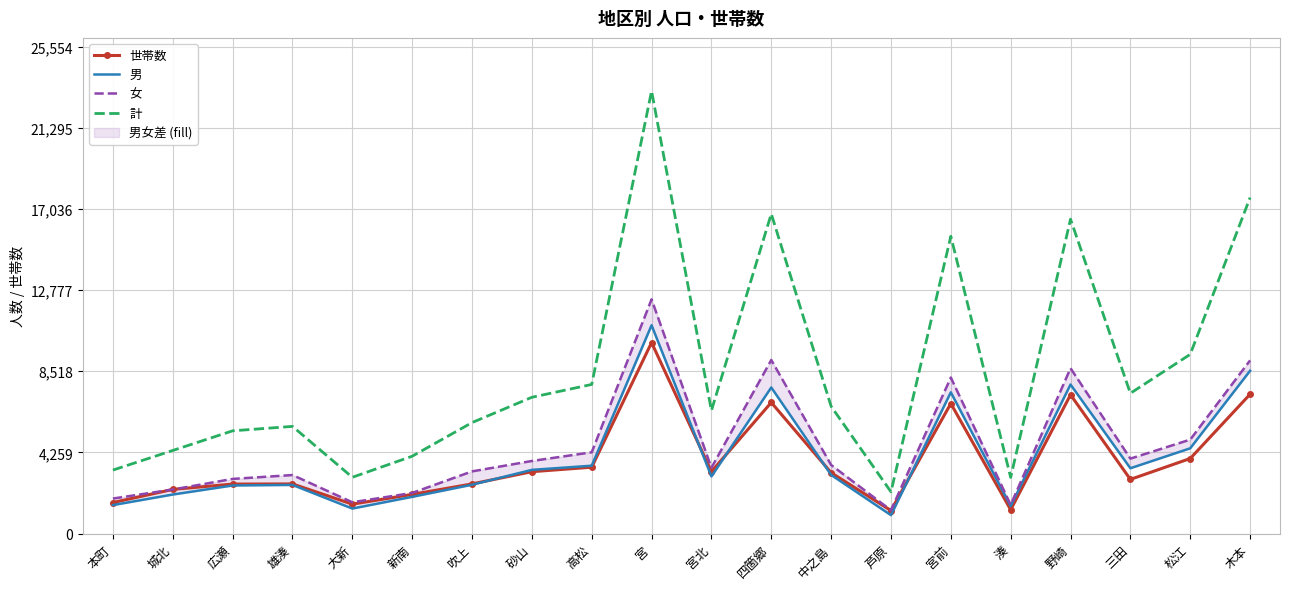

Which label corresponds to the smallest value in the chart?

芦原